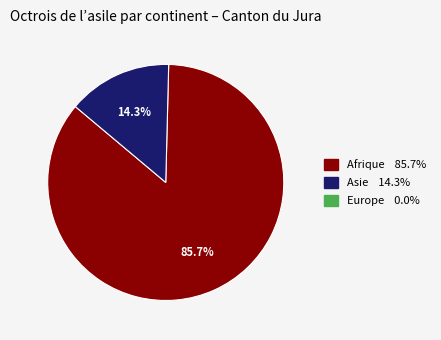

How many segments does this pie chart have?

2